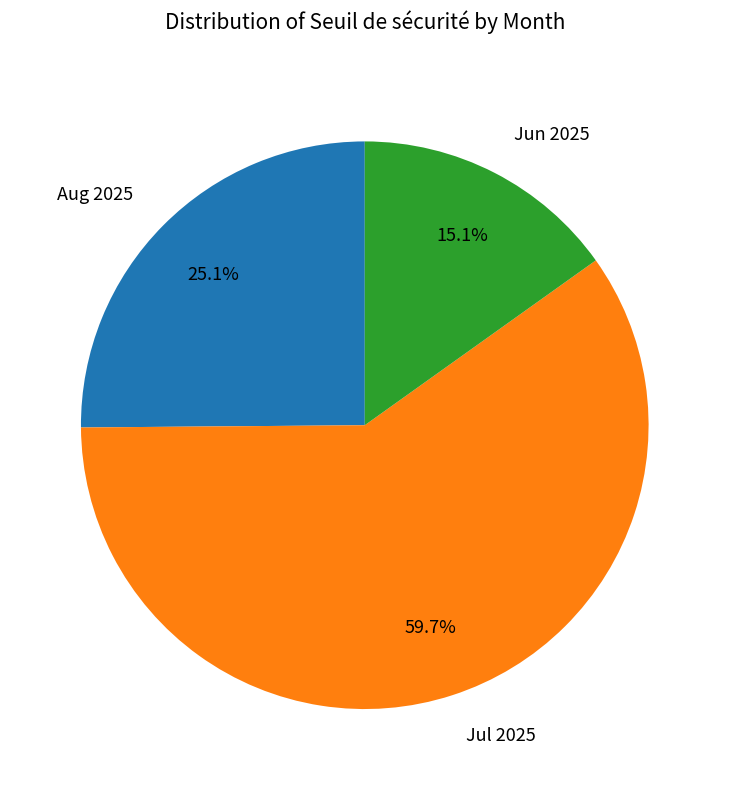

Which category has the smallest portion of the pie?

Jun 2025